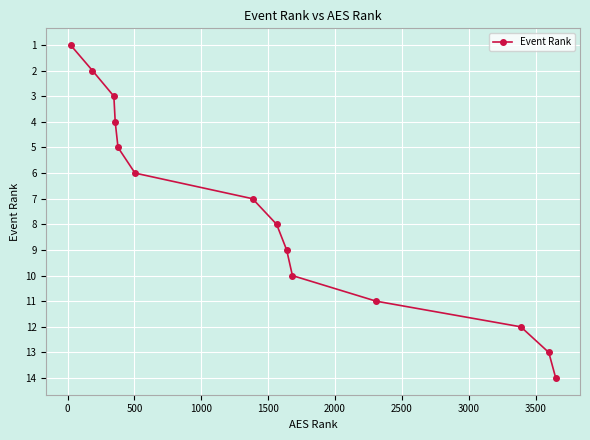

What is the sum of all values?

105